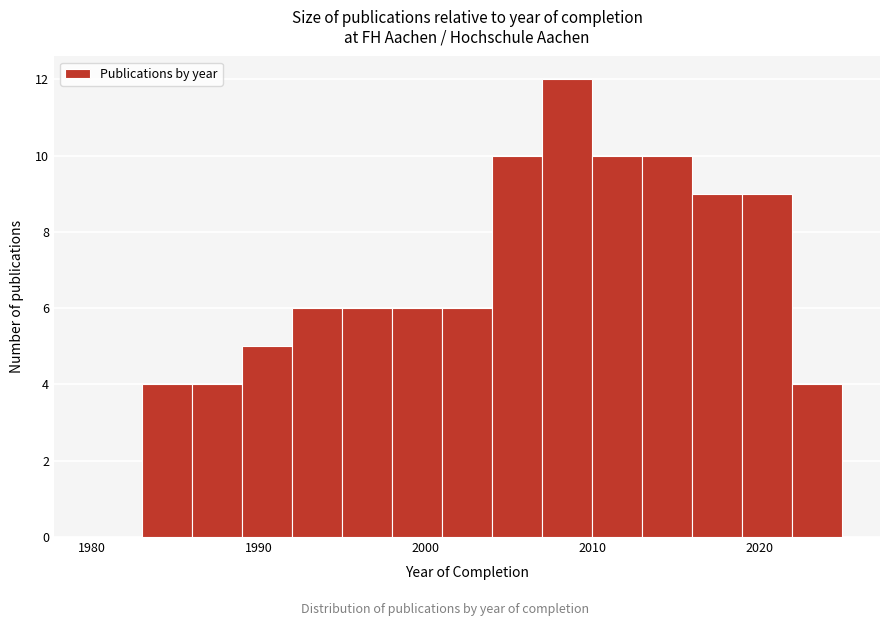

Read against the x-axis, roughly where is the centre of the tallest bar?

2009